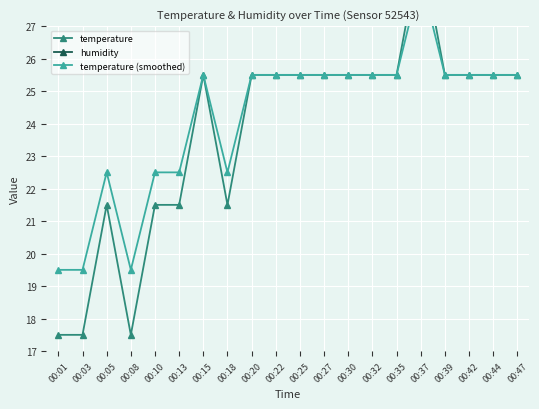

Which series has the largest total across all categories?

humidity